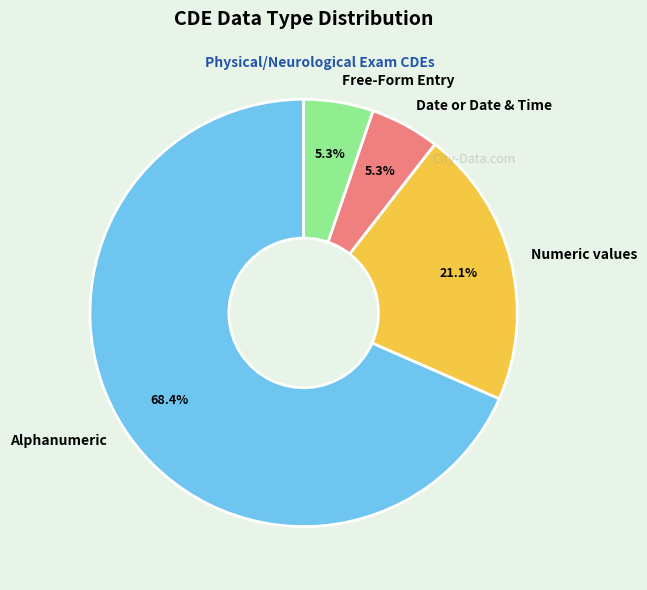

What is the largest slice in the pie chart?

Alphanumeric